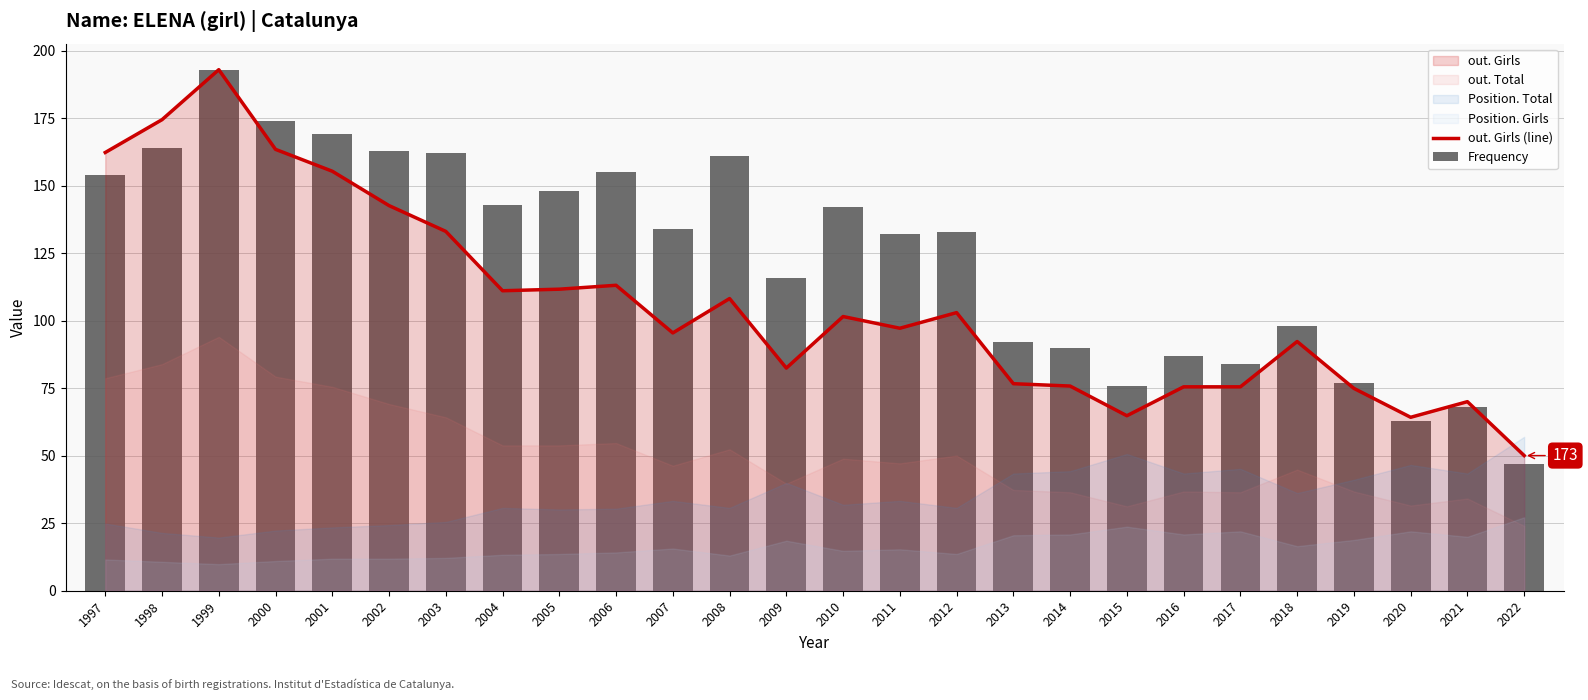

Where does the out. Girls (line) series first go above 101?

1997